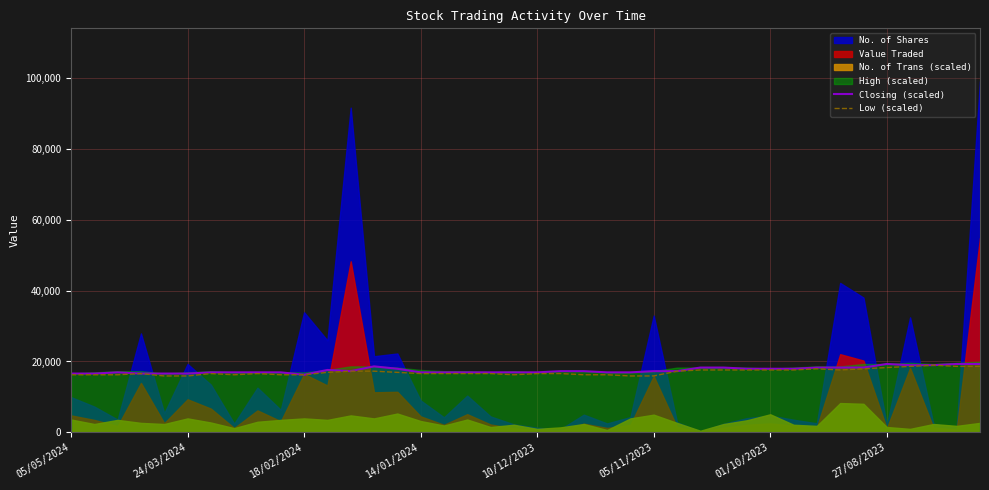

What is the maximum value for Low (scaled)?

18955.6